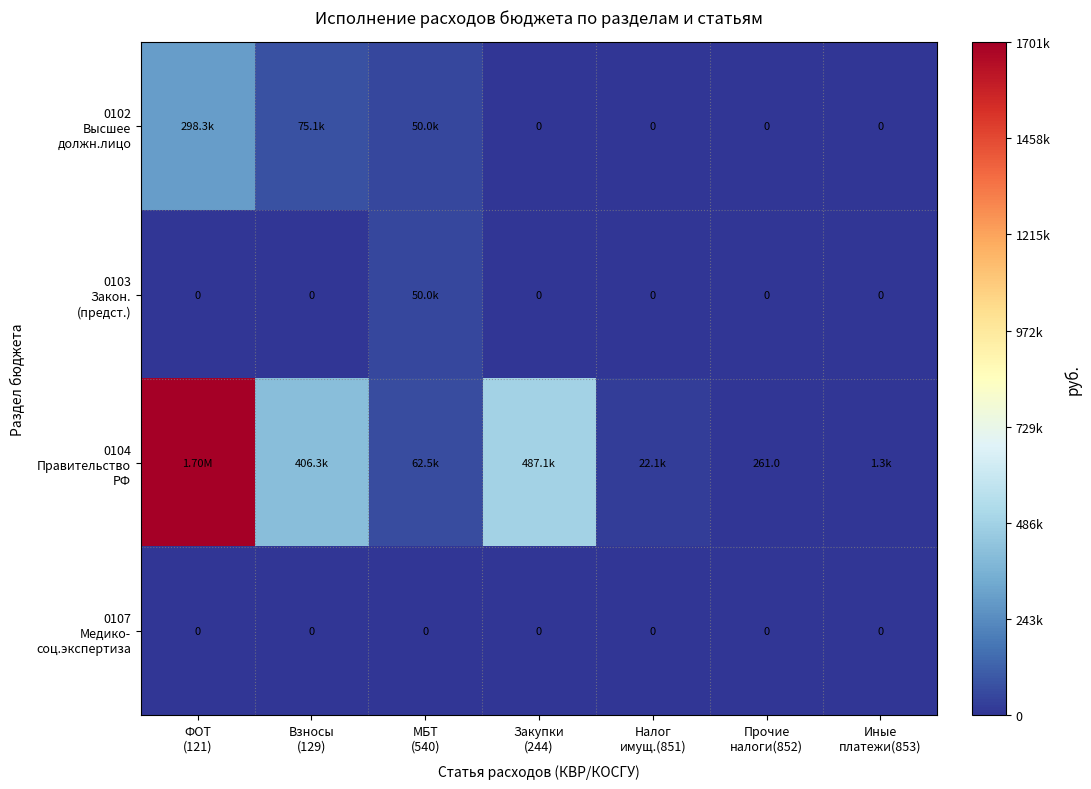

Which label corresponds to the largest value in the chart?

ФОТ
(121)